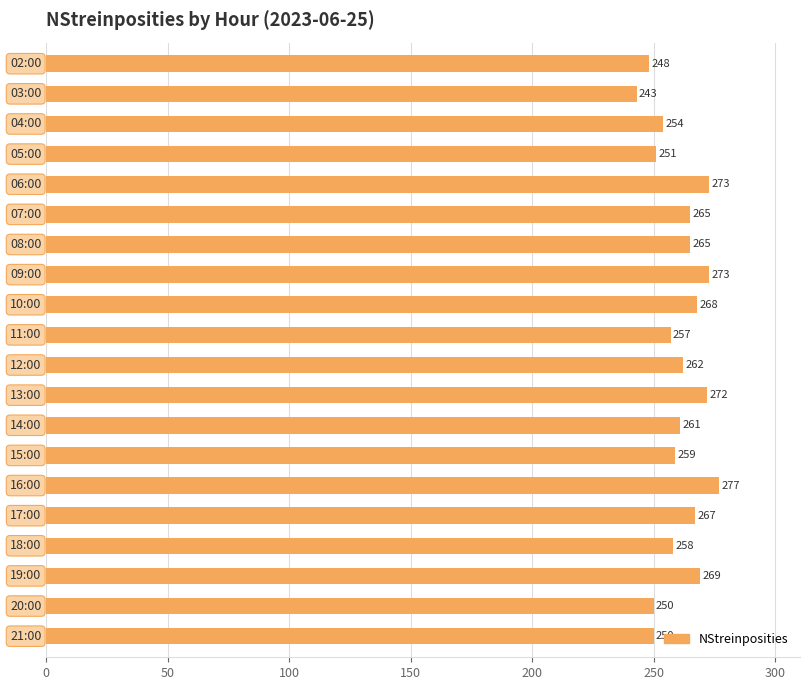

What is the value of the 10th bar from the top?

257